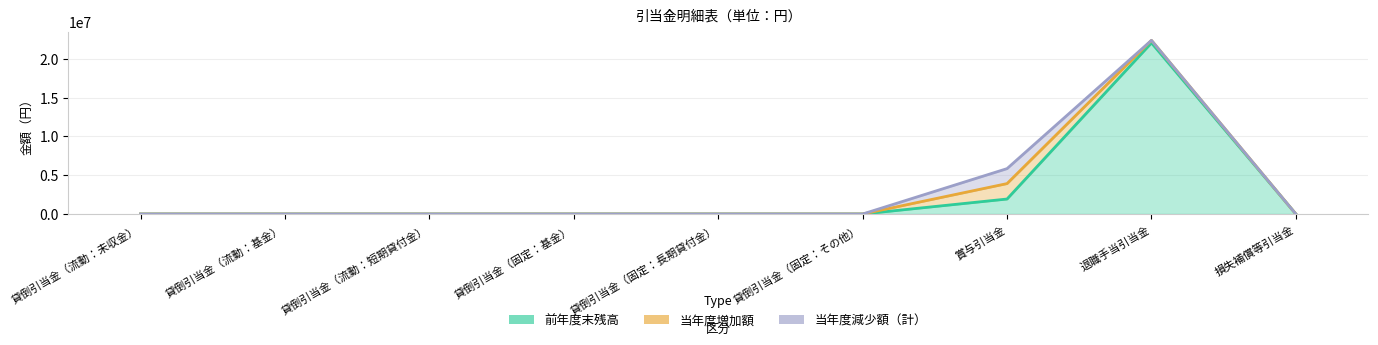

What is the label of the 6th point from the left?

貸倒引当金（固定：その他）